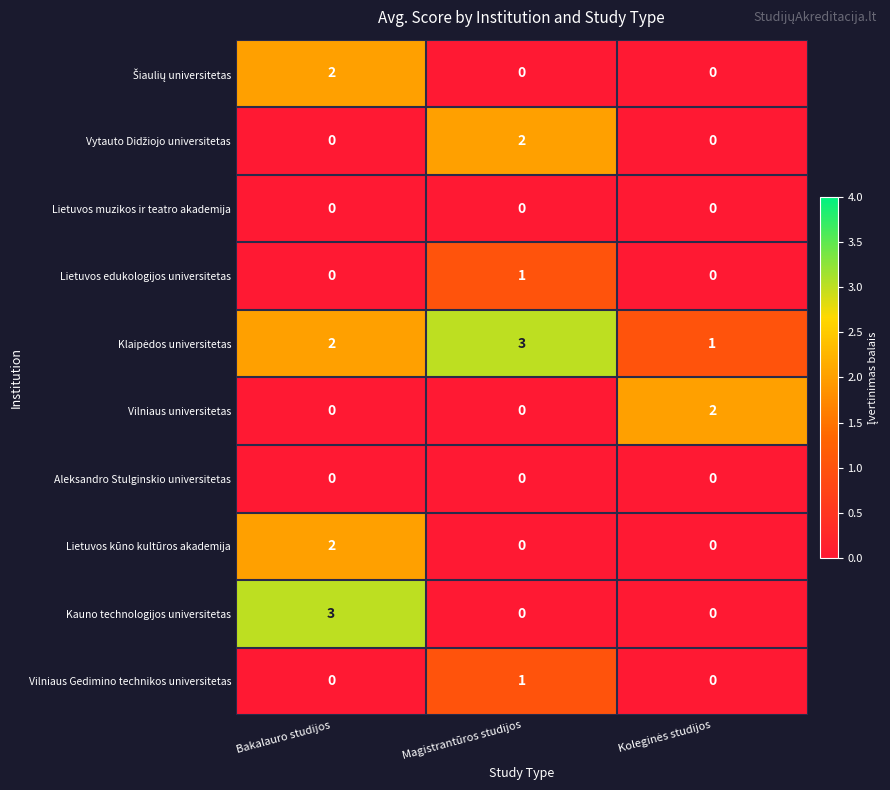

What is the difference between the highest and lowest values at Magistrantūros studijos?

3